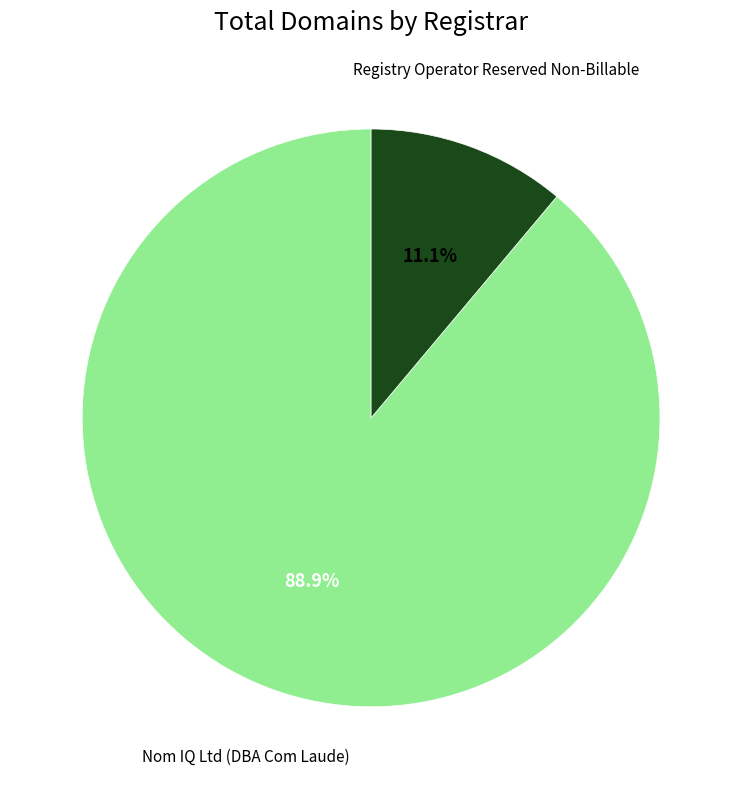

Does any single category account for the majority?

Yes